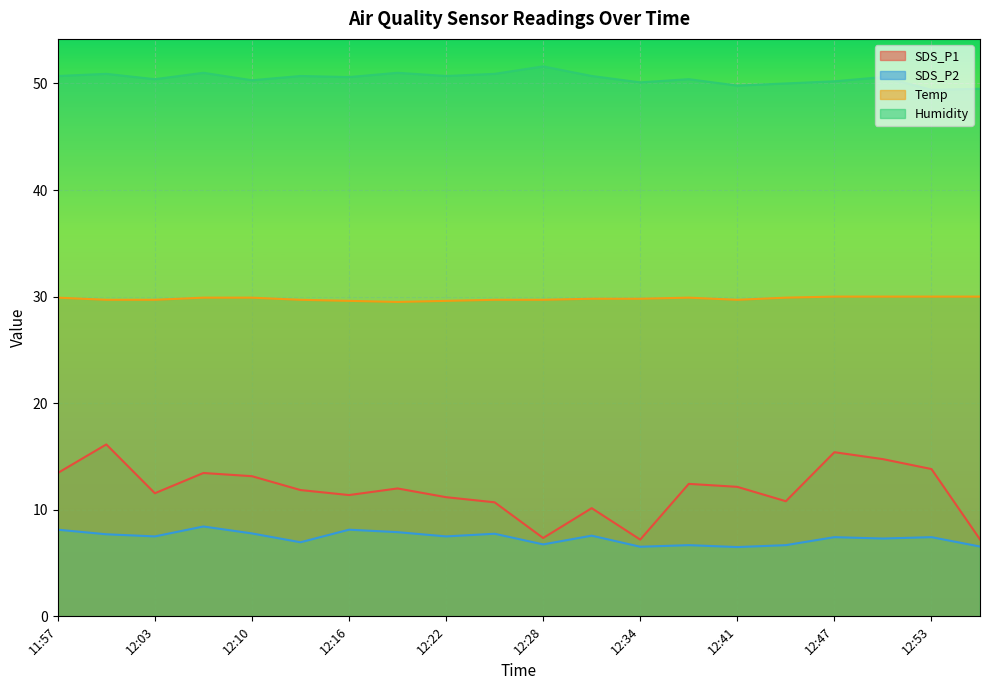

Which category has the highest value in the SDS_P2 series?

12:06